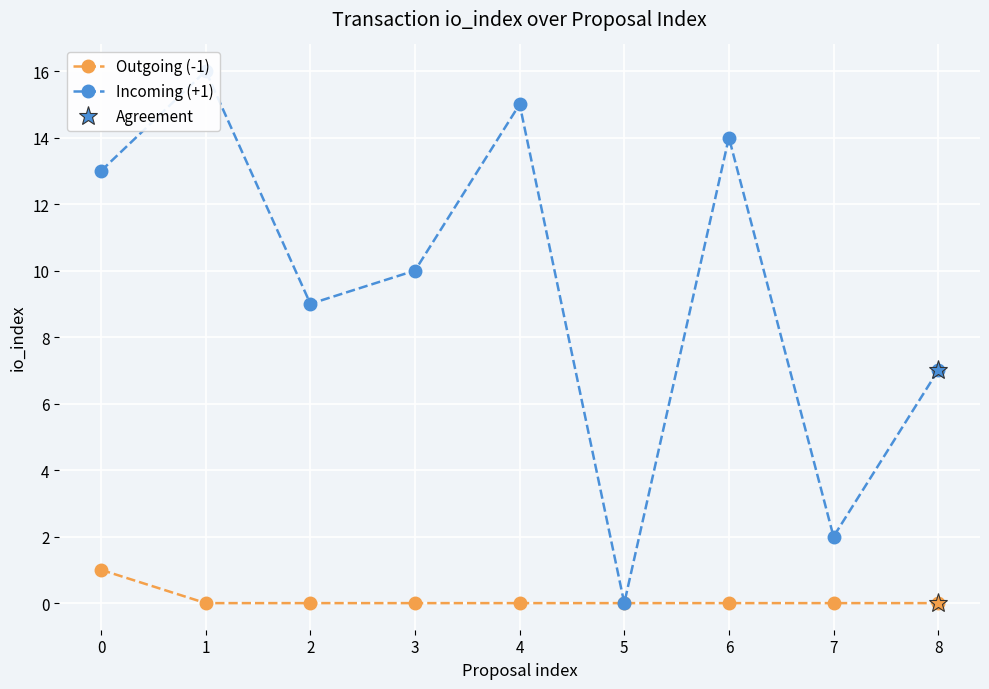

How many positive values does the Incoming (+1) series have?

8